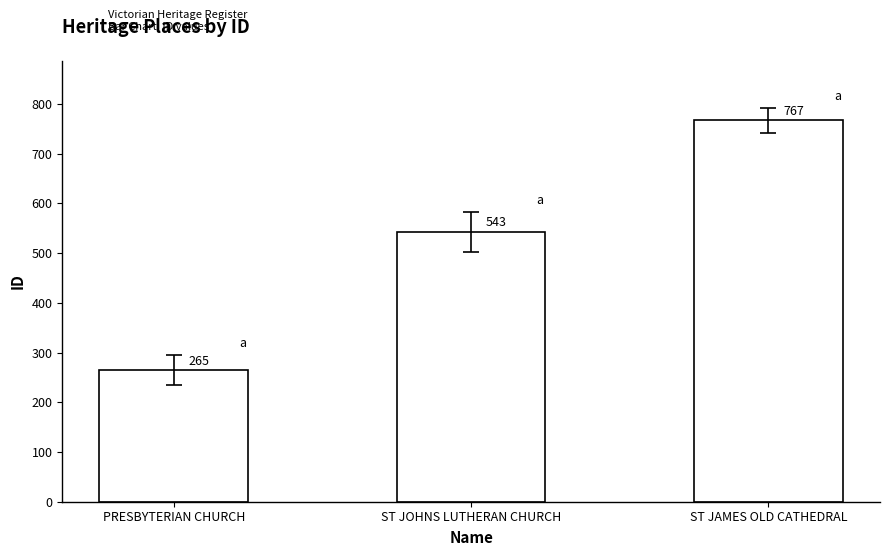

Rank the categories by value from lowest to highest.

PRESBYTERIAN CHURCH, ST JOHNS LUTHERAN CHURCH, ST JAMES OLD CATHEDRAL